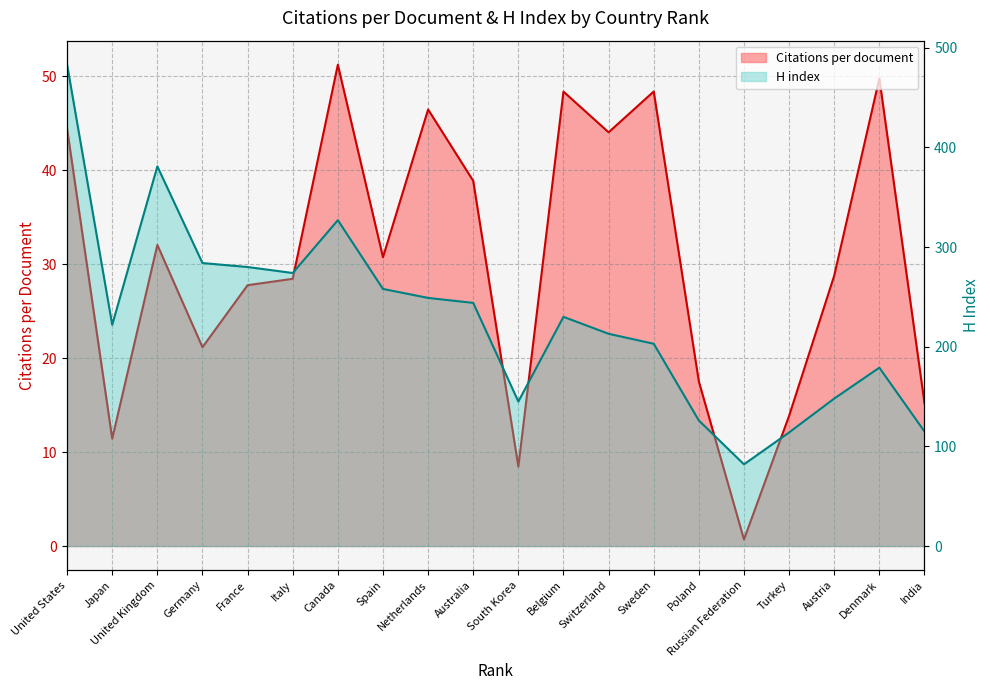

How many distinct data groups are displayed?

2